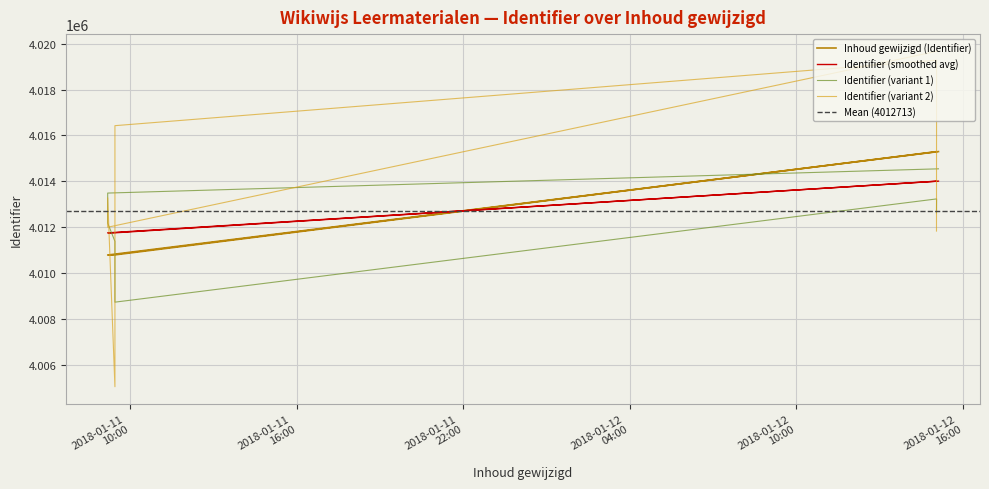

What is the approximate value at 2018-01-11 09:26:37?

4010786